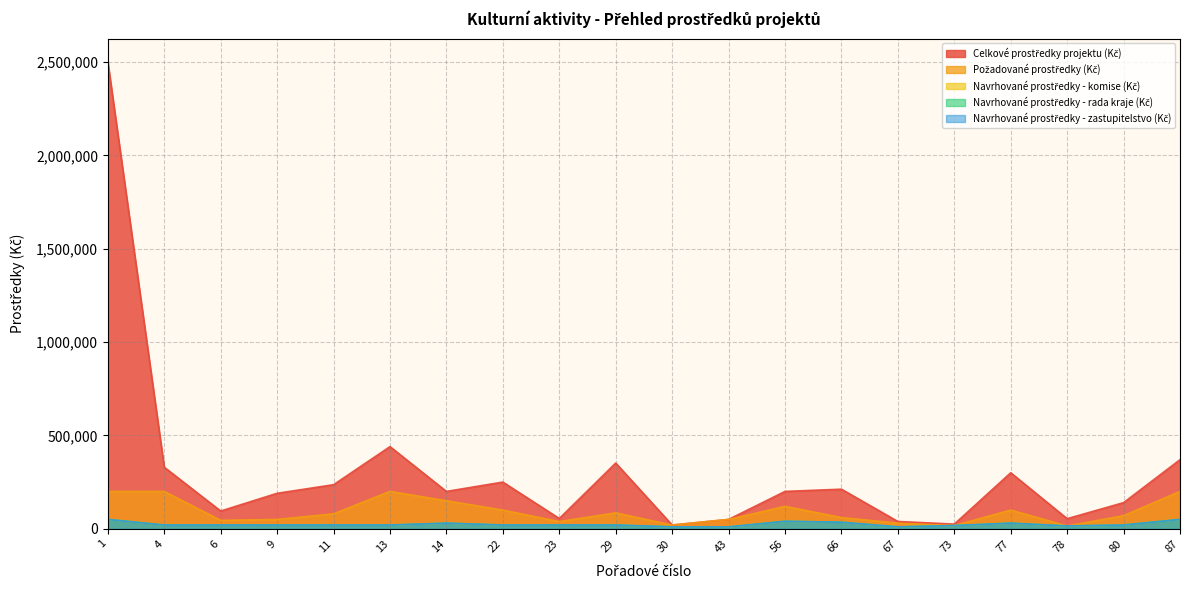

Is the value of Navrhované prostředky - zastupitelstvo (Kč) at 4 greater than the value of Celkové prostředky projektu (Kč) at 14?

No